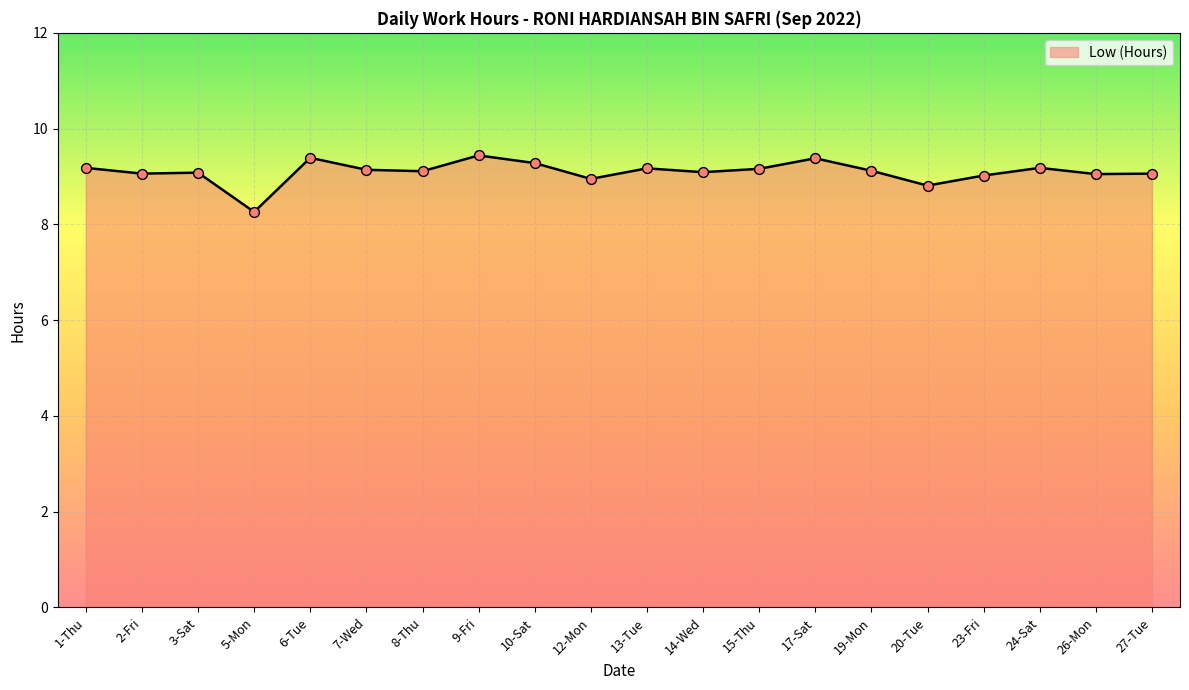

What is the change in value from 14-Wed to 15-Thu?

+0.1